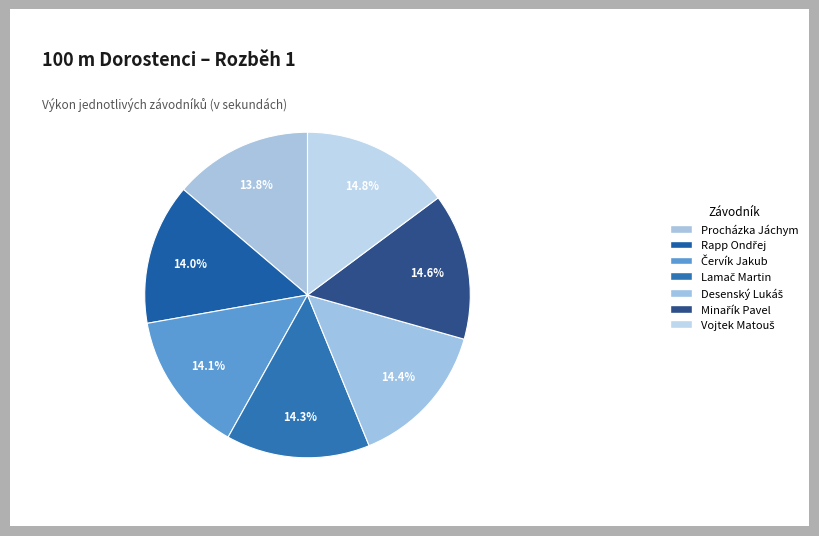

To the nearest percent, what is the average slice percentage?

14%